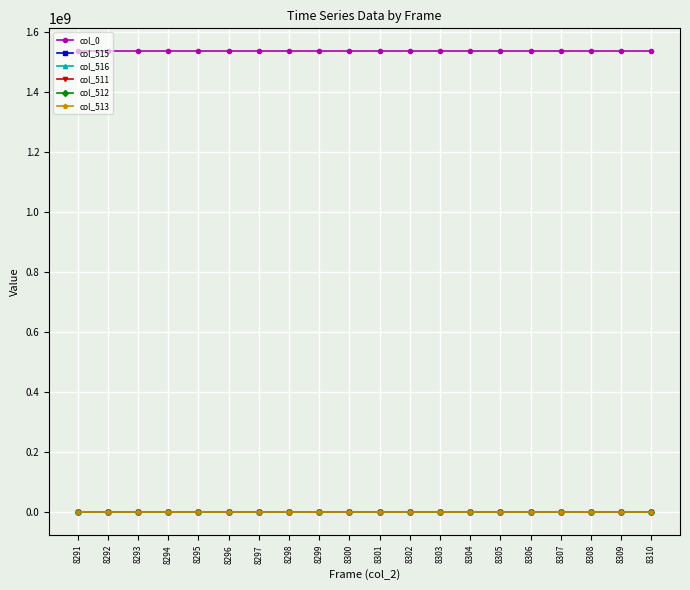

What is the value of the col_516 point at the 12th from the left?

39270.0